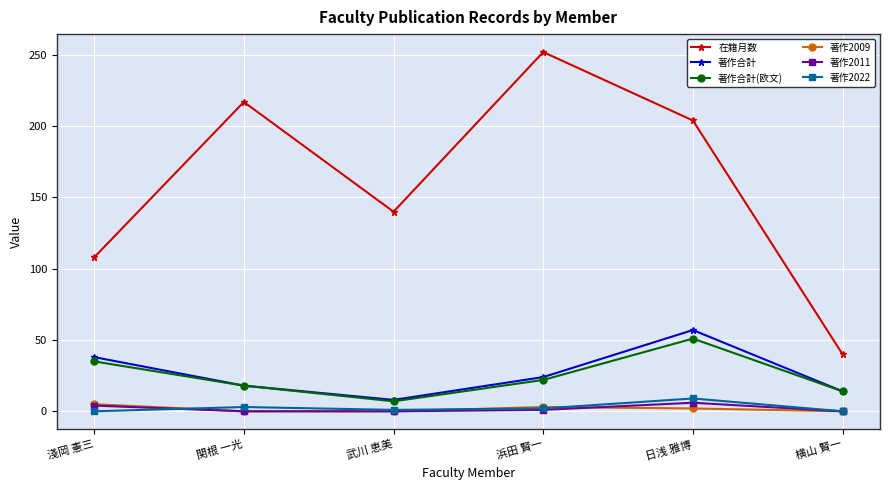

What is the spread (max minus min) of values at 横山 賢一?

40